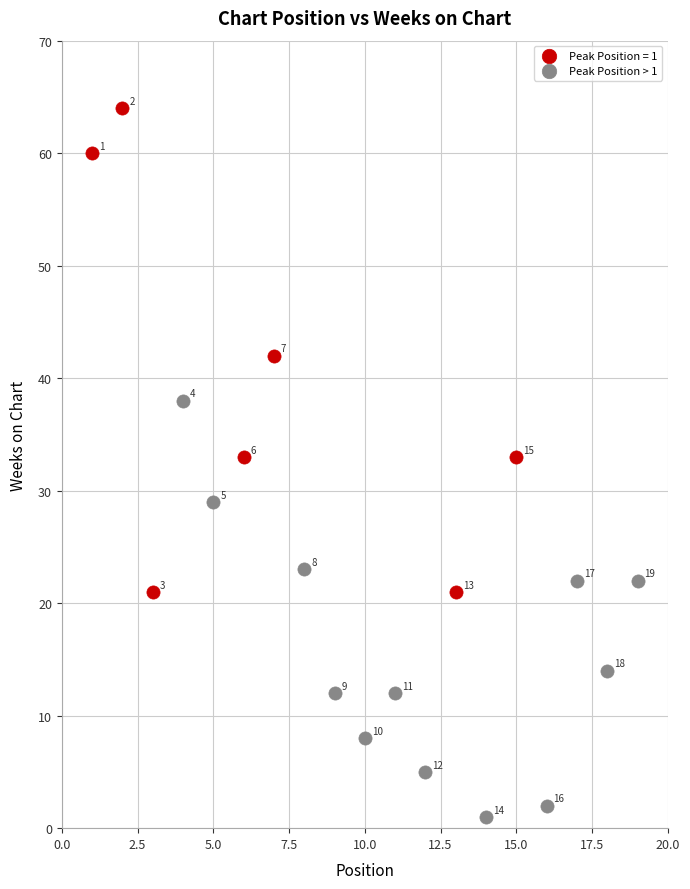

Which series has the widest spread of Y values?

Peak Position = 1